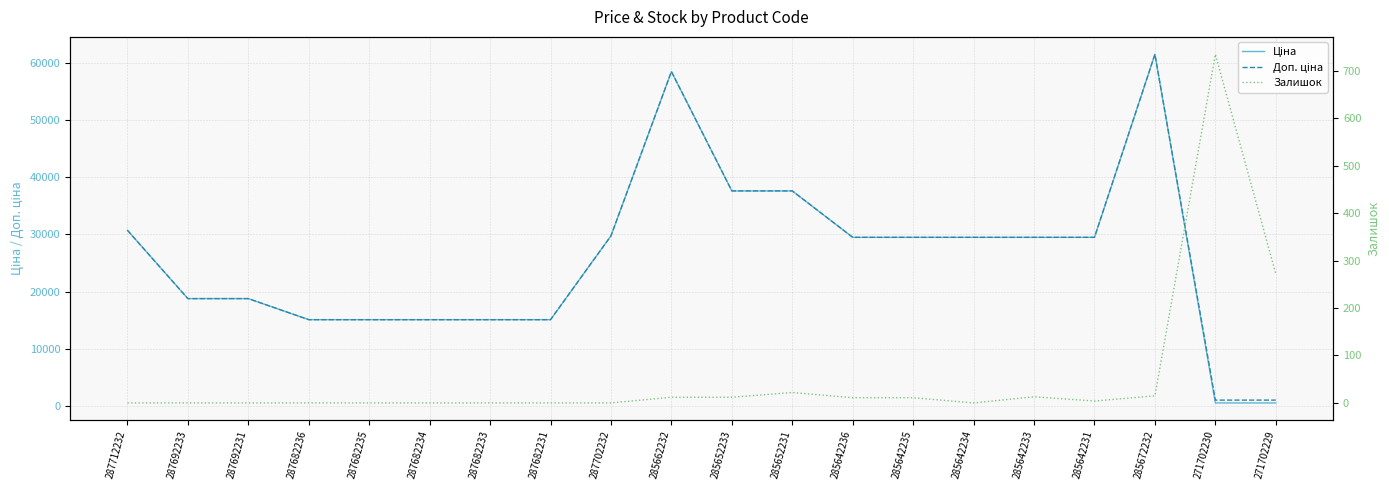

What is the highest value of the Ціна series?

61434.3